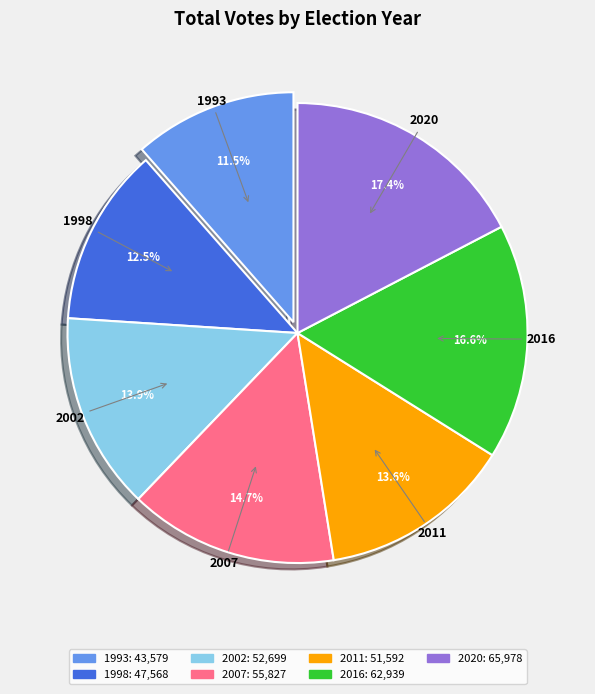

What is the ratio of the value at 2007 to the value at 2002?

1.1